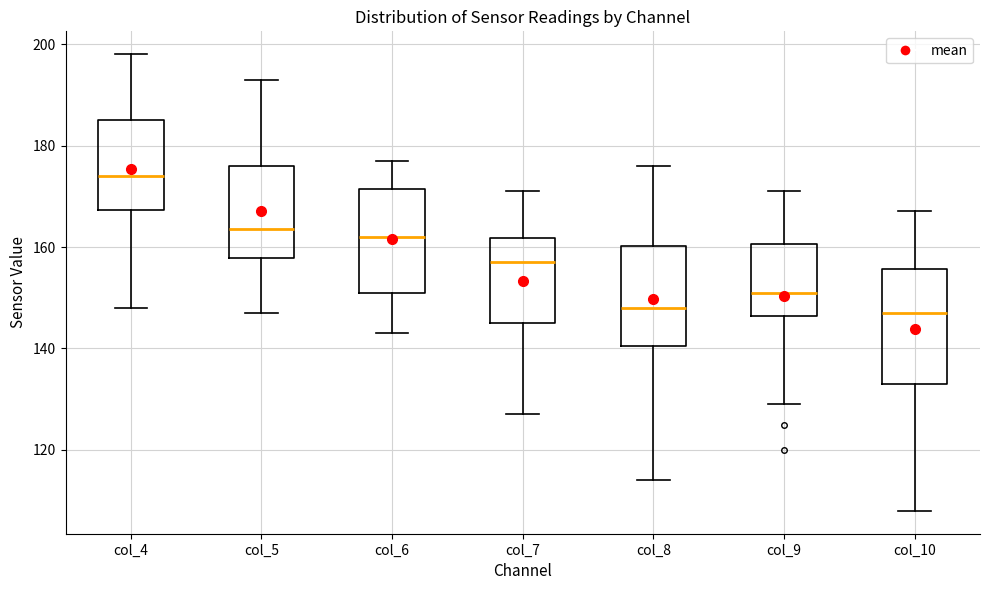

Reading left to right, transcribe this box plot: for each box, give where its median line is, the range the box spans, and where its two whiskers end, as read against the y-axis. The values are not printed on the chart, so give them approximately, as read against the axis.

col_4: median 174, box 168 to 186, whiskers 148 to 198
col_5: median 164, box 158 to 176, whiskers 148 to 194
col_6: median 162, box 152 to 172, whiskers 144 to 178
col_7: median 158, box 146 to 162, whiskers 128 to 172
col_8: median 148, box 140 to 160, whiskers 114 to 176
col_9: median 152, box 146 to 160, whiskers 130 to 172
col_10: median 148, box 134 to 156, whiskers 108 to 168